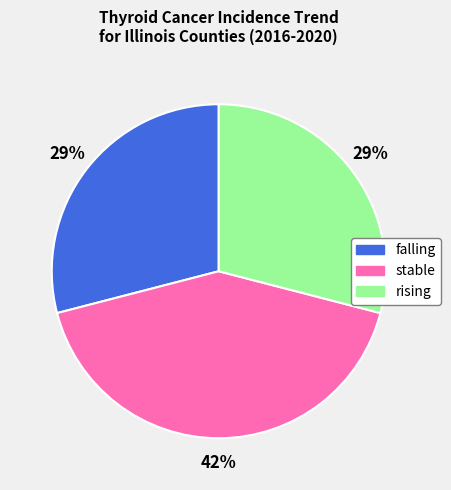

To the nearest percent, what percentage of the pie is falling?

29%